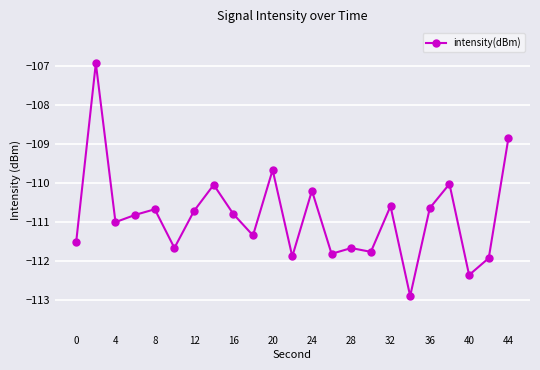

What is the sum of all values?

-2549.7